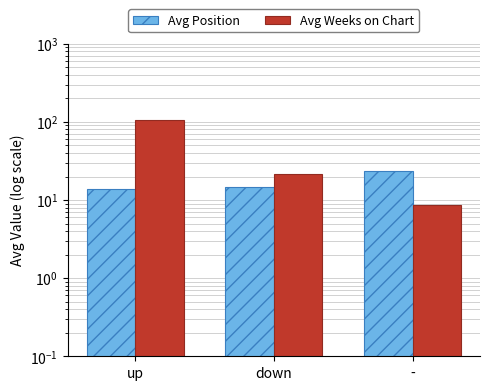

What is the label of the 3rd bar from the right?

up